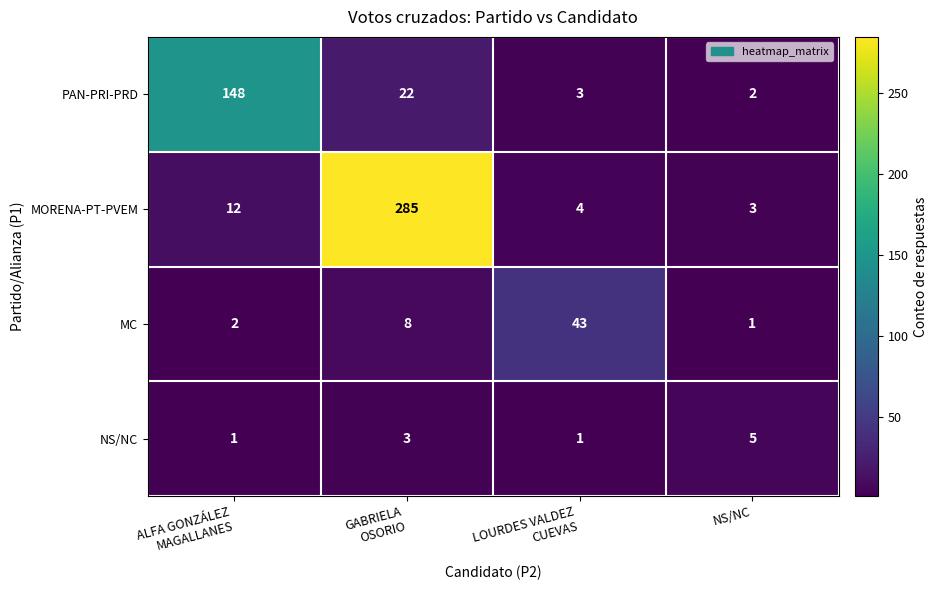

What is the greatest value displayed?

285